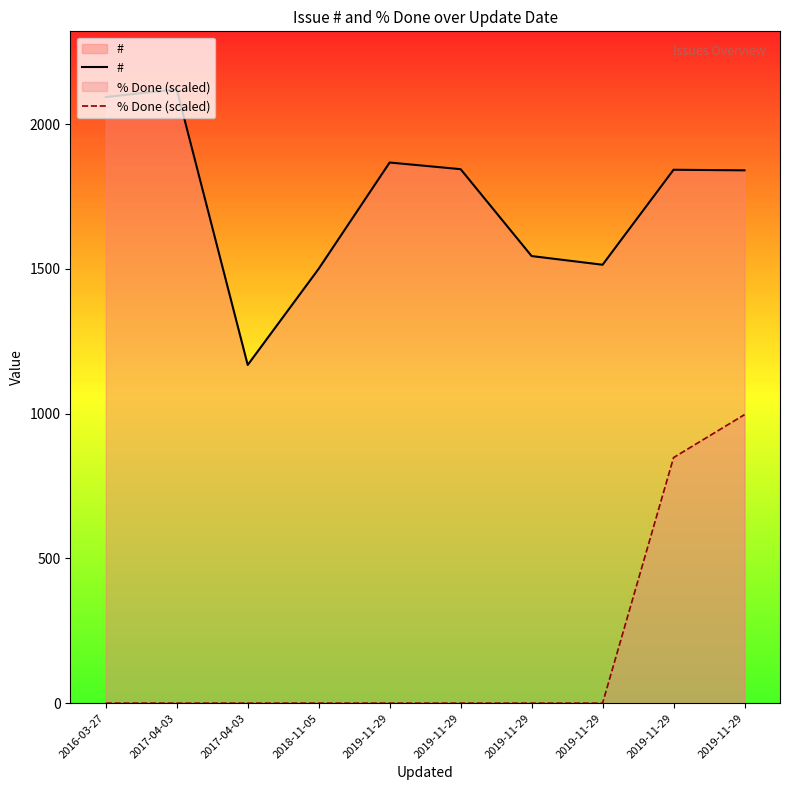

What is the total value across all series at 2018-11-05?

1500.0